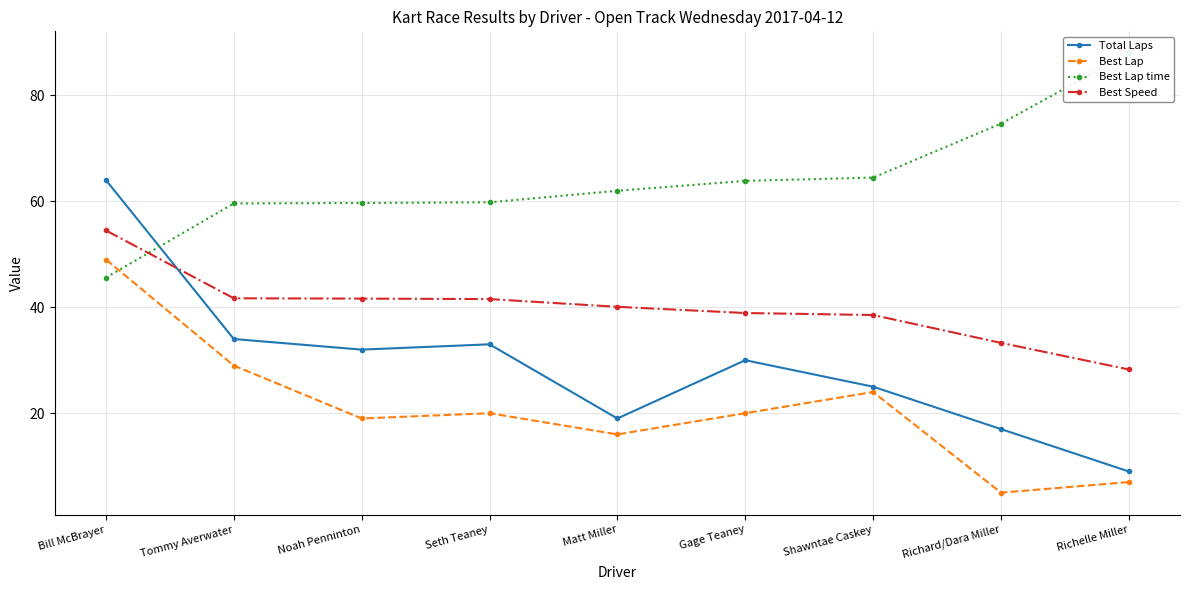

What is the difference between the maximum and minimum values in the Best Lap time series?

42.3